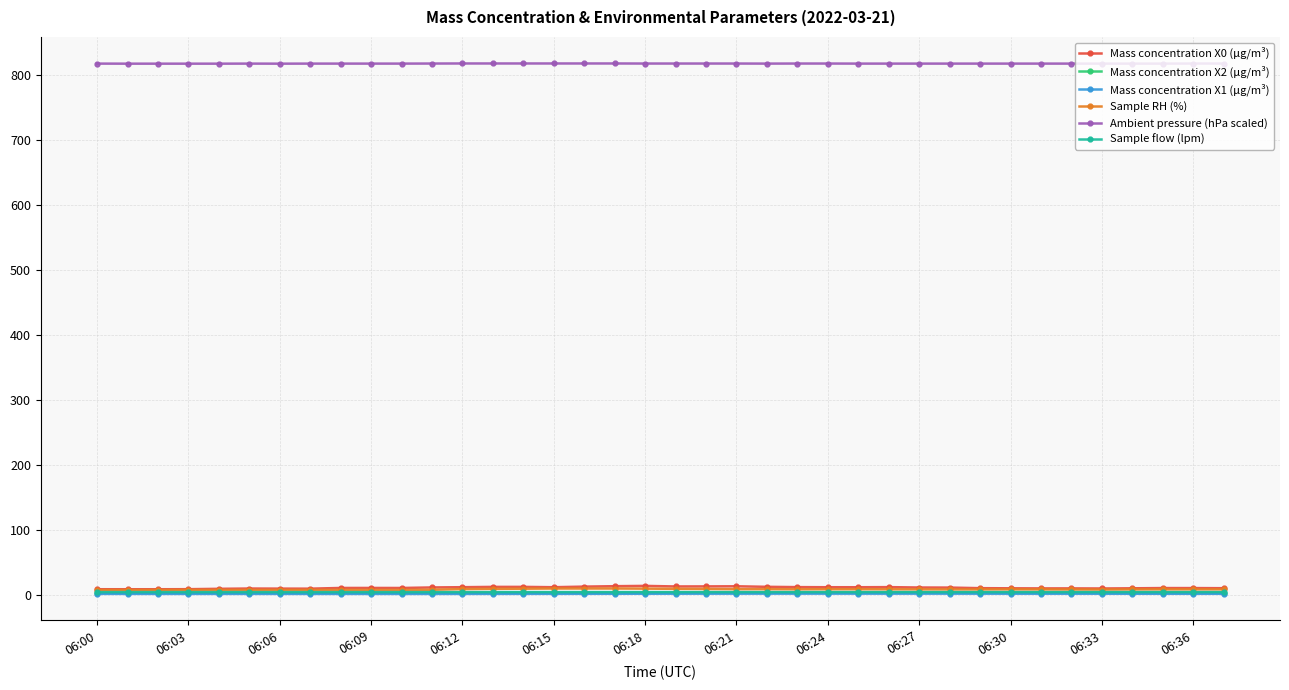

True or false: Mass concentration X0 (μg/m³) has more than 0 points higher than both neighbors.

True